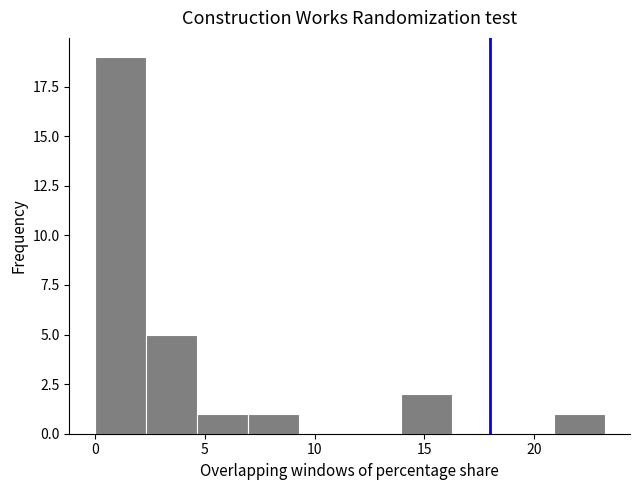

What is the height of the bar covering 0.0 to 2.5 on the x-axis? Neither the bar edges nor the heights are printed on the chart, so give them approximately, as read against the axes.

19